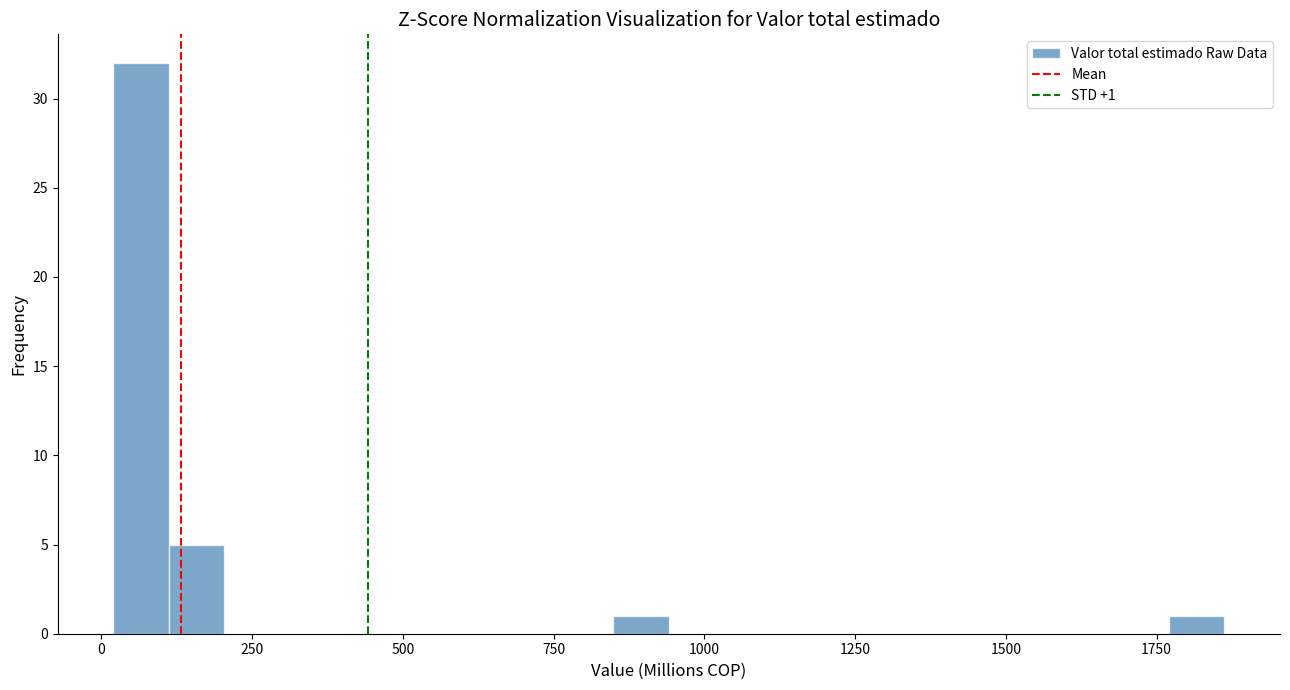

Read against the x-axis, roughly where is the centre of the tallest bar?

50